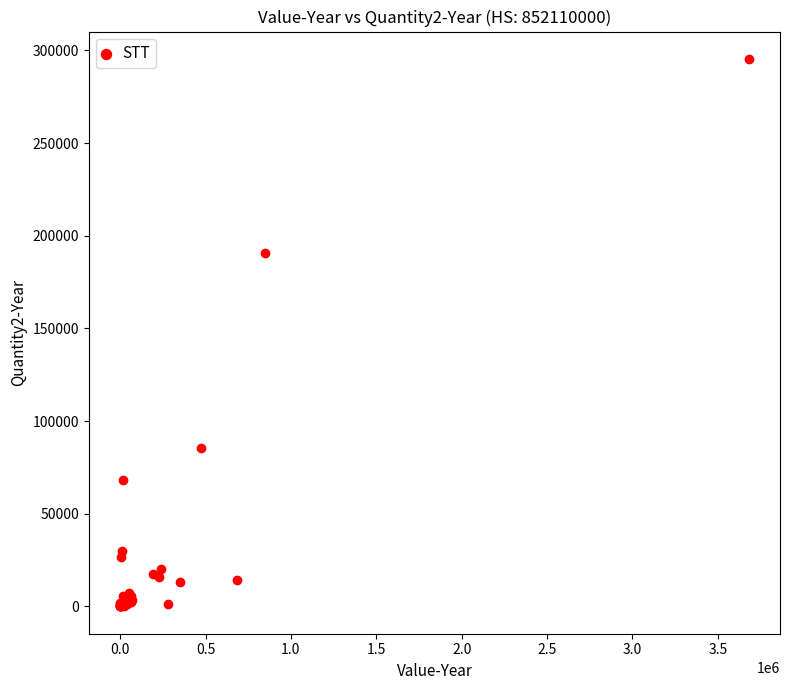

What Y value in the scatter plot is closest to 147688?

190592